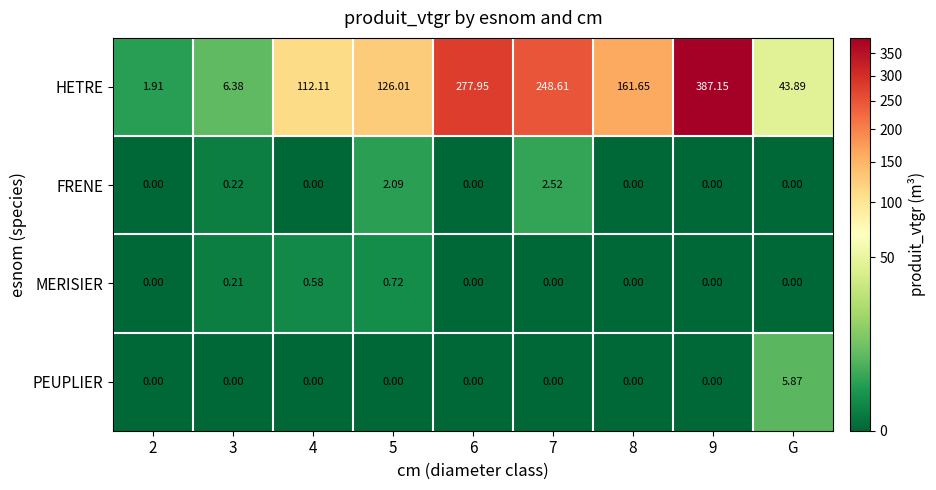

Which series has the largest total across all categories?

HETRE